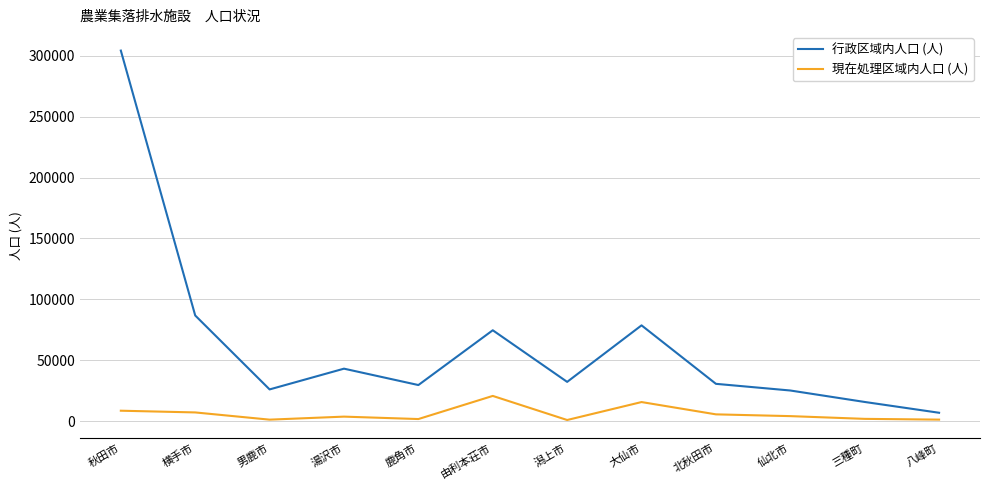

What is the maximum value for 行政区域内人口 (人)?

304334